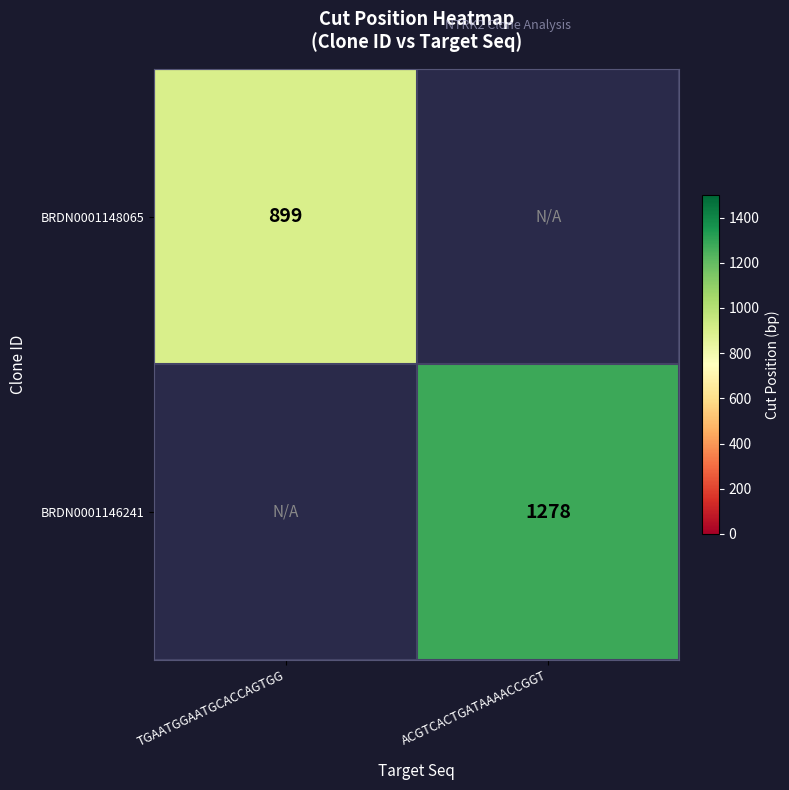

The BRDN0001148065 series shows 899 at TGAATGGAATGCACCAGTGG. True or false?

True